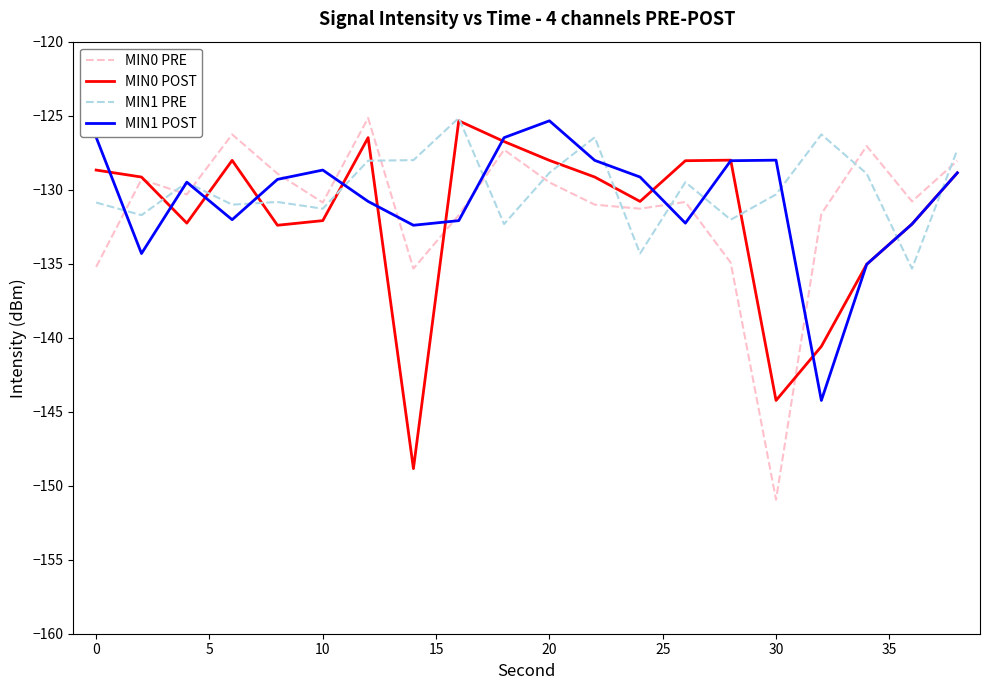

What is the difference between the maximum and minimum values in the MIN1 PRE series?

10.2